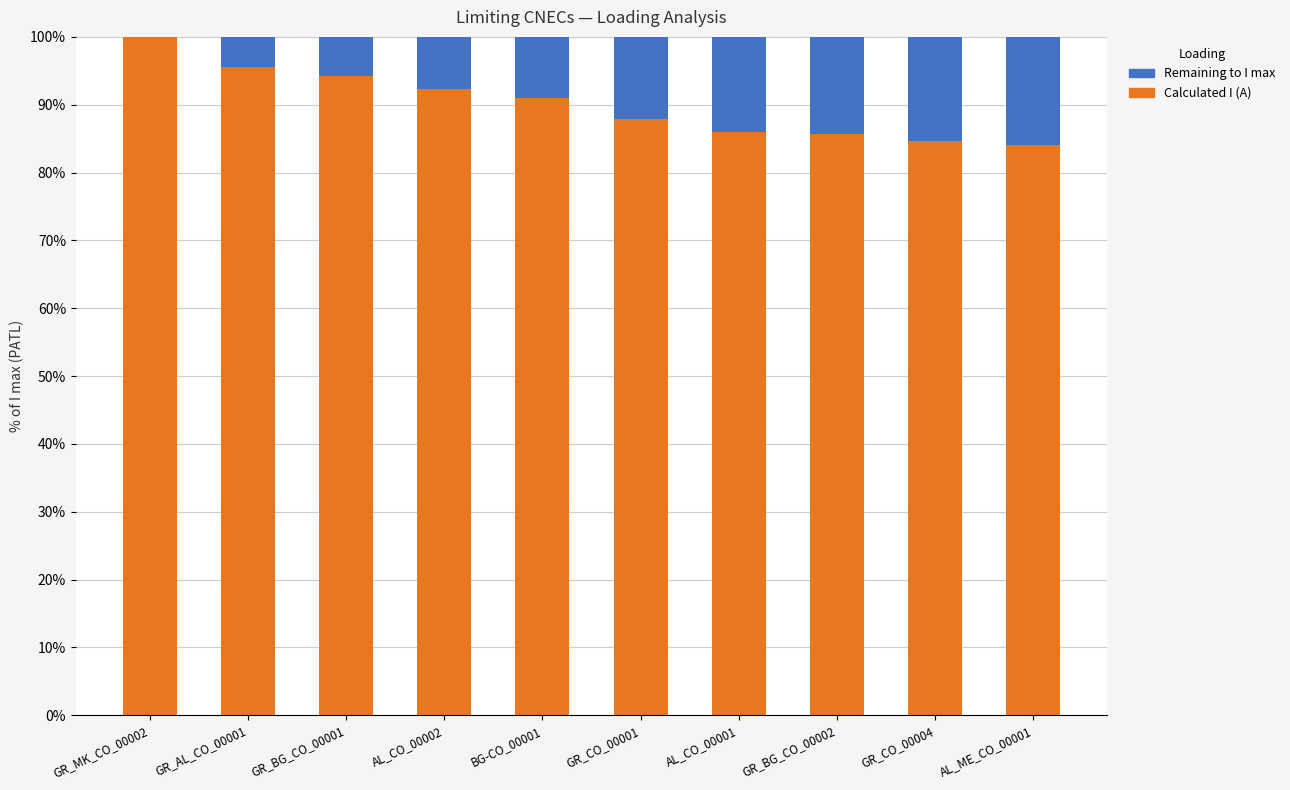

Which series has the largest total across all categories?

Calculated I (A)